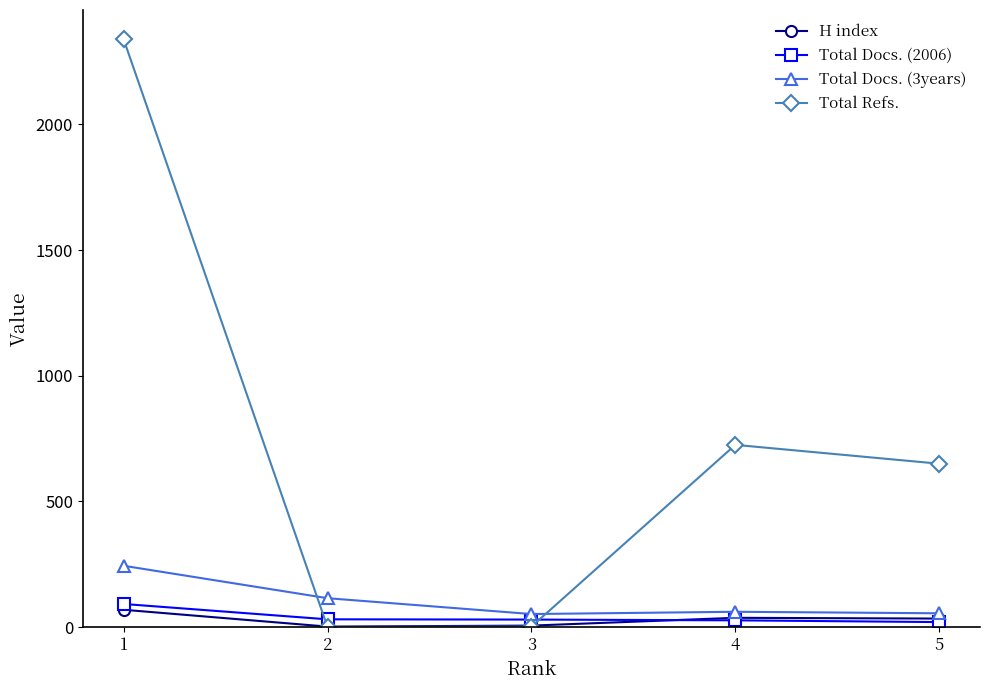

How many series are shown in this chart?

4